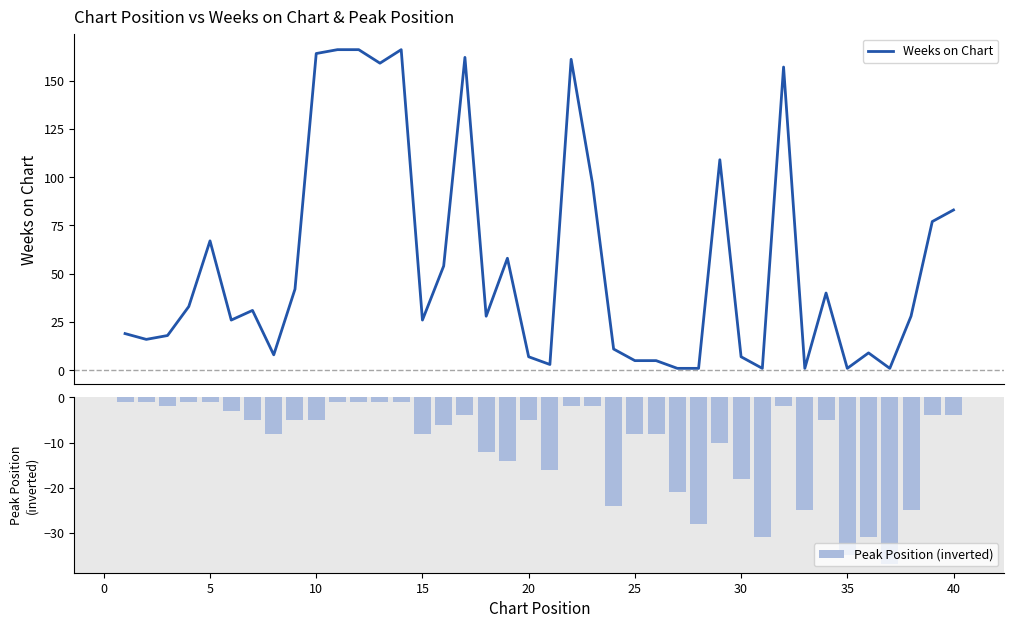

Where is Peak Position (inverted) nearest to the value -19?

30